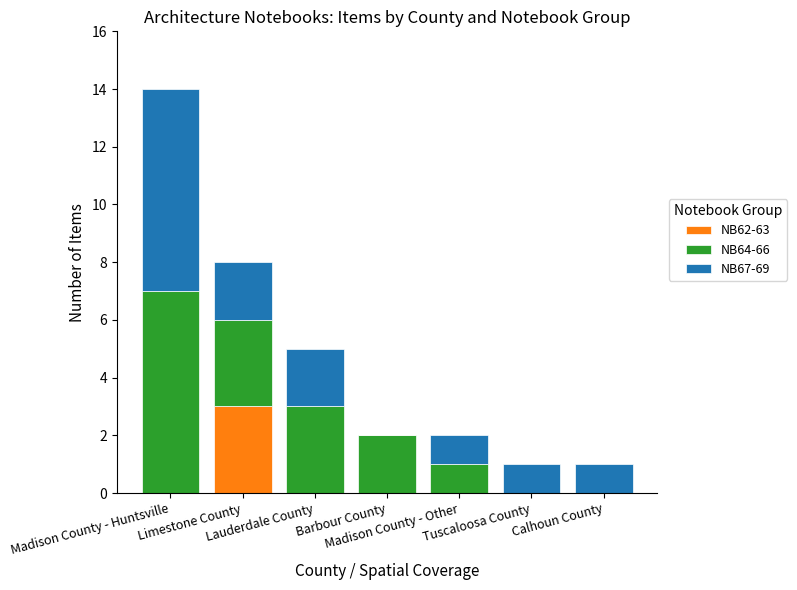

Are the bars grouped side by side (vs. stacked)?

No